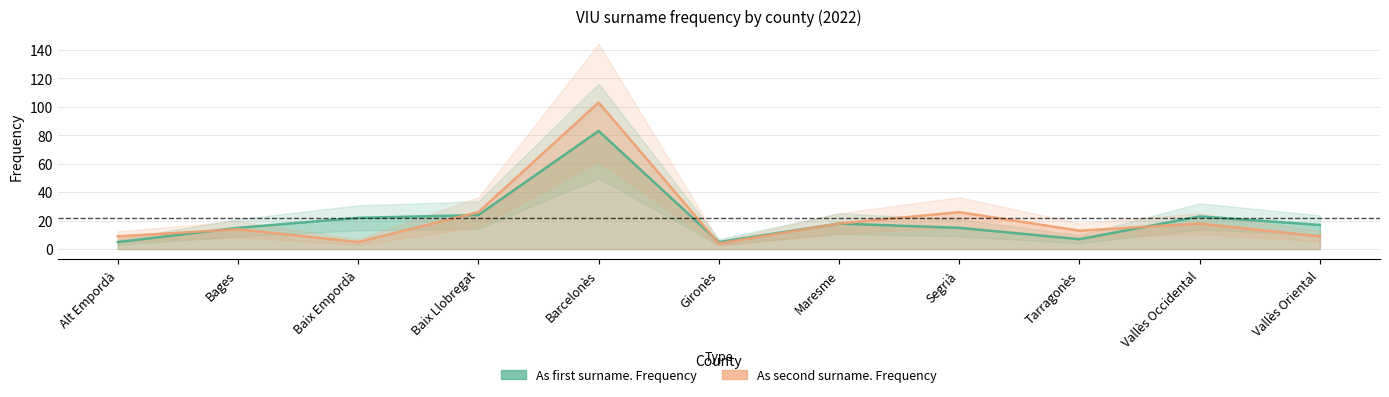

Reading left to right, transcribe all the data shown in this chart.

As first surname. Frequency: 5	15	22	24	83	5	18	15	7	23	17
As second surname. Frequency: 9	14	5	26	103	4	18	26	13	18	9